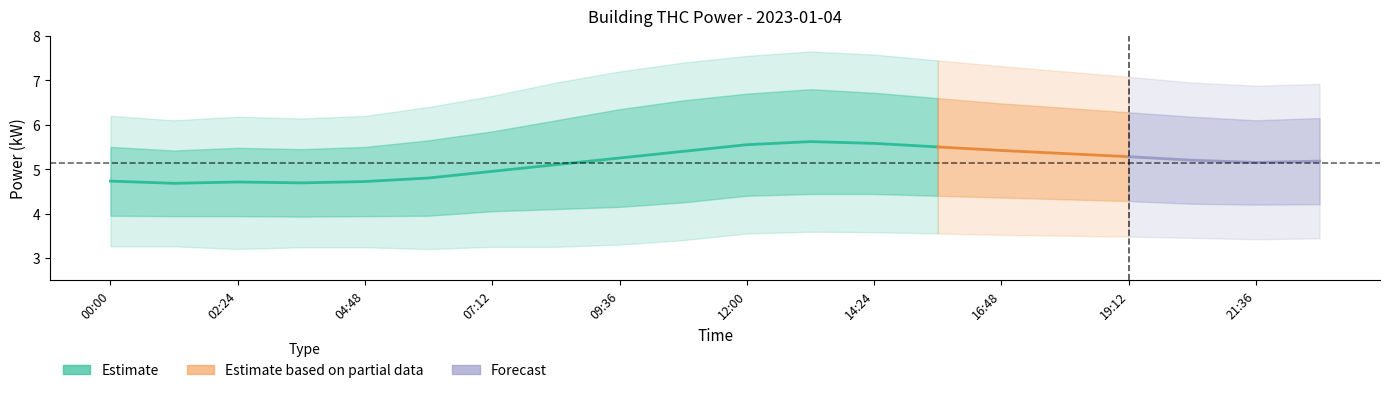

What position from the right is 04:48?

16